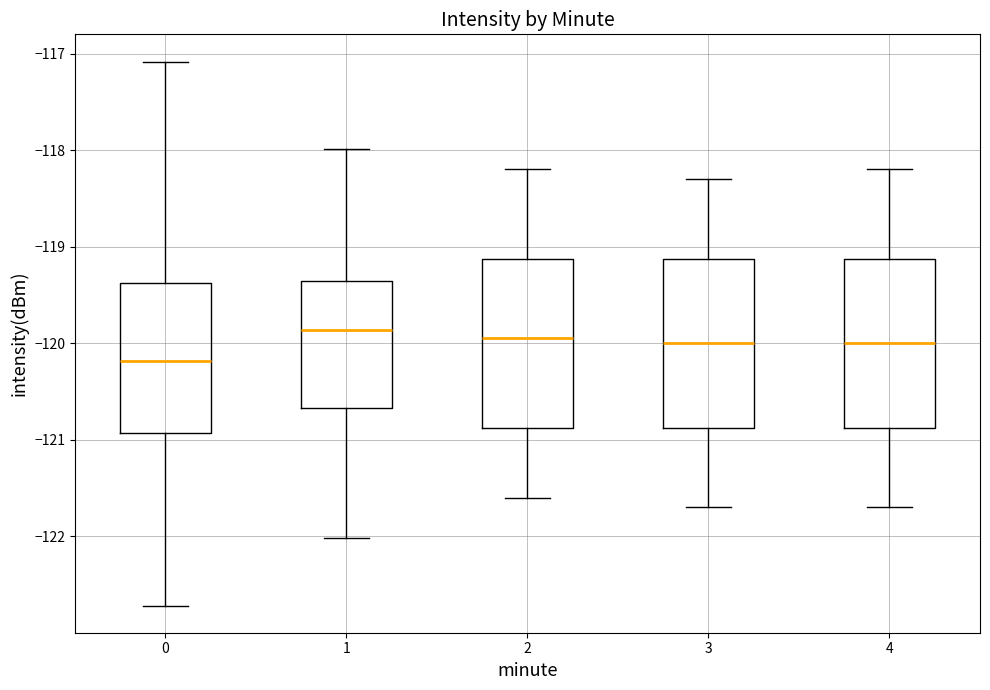

Reading left to right, read every box against the y-axis: the position of its median line, the range the box covers, and the ends of its whiskers. The values are not printed on the chart, so give them approximately, as read against the axis.

0: median -120.2, box -120.9 to -119.4, whiskers -122.7 to -117.1
1: median -119.9, box -120.7 to -119.3, whiskers -122.0 to -118.0
2: median -119.9, box -120.9 to -119.1, whiskers -121.6 to -118.2
3: median -120.0, box -120.9 to -119.1, whiskers -121.7 to -118.3
4: median -120.0, box -120.9 to -119.1, whiskers -121.7 to -118.2